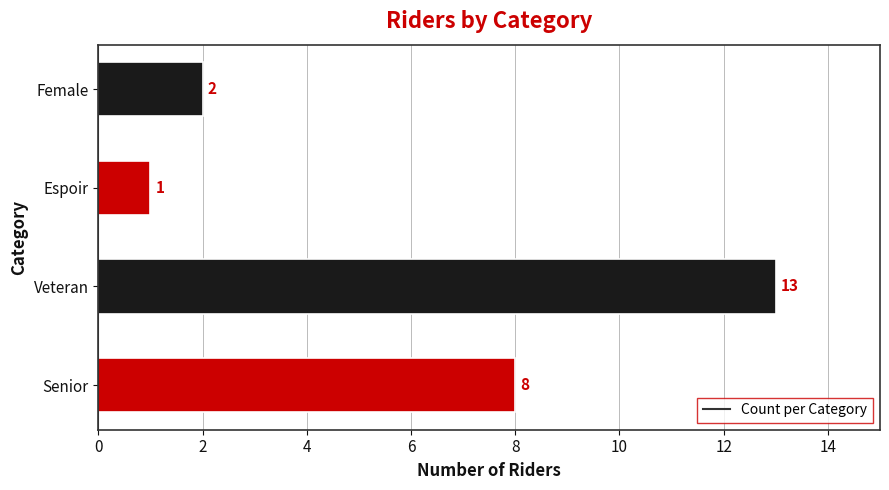

Rank the categories by value from lowest to highest.

Espoir, Female, Senior, Veteran